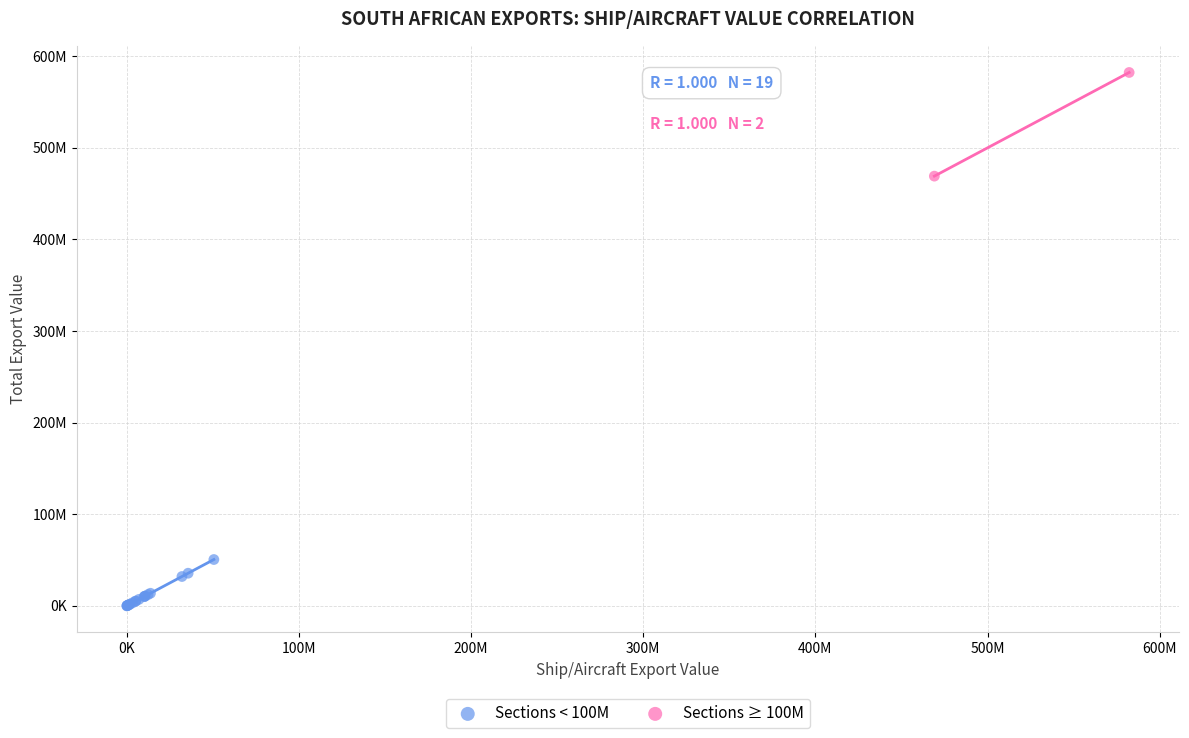

What are all the series names shown in the legend?

Sections < 100M, Sections ≥ 100M